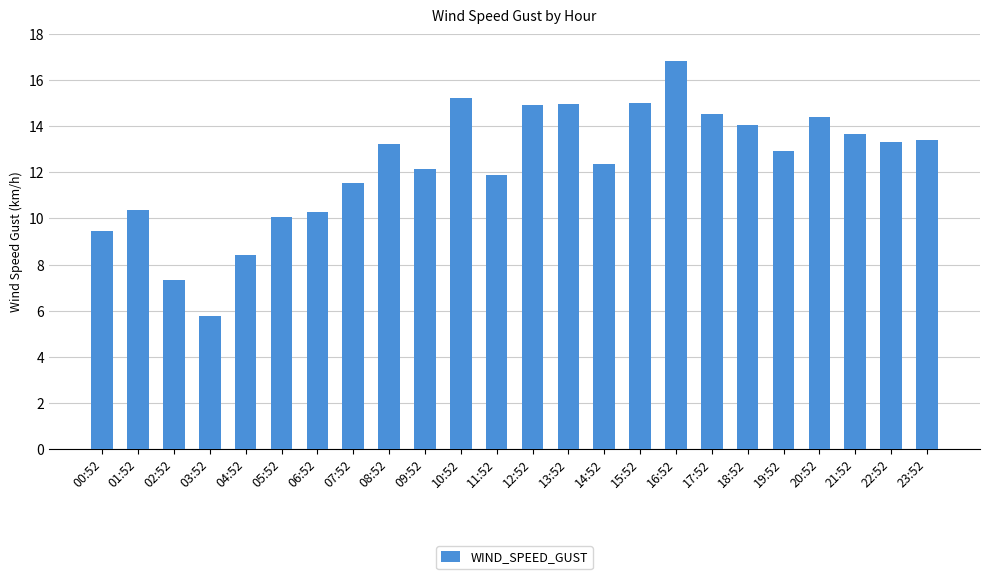

Which has a higher value, 14:52 or 13:52?

13:52